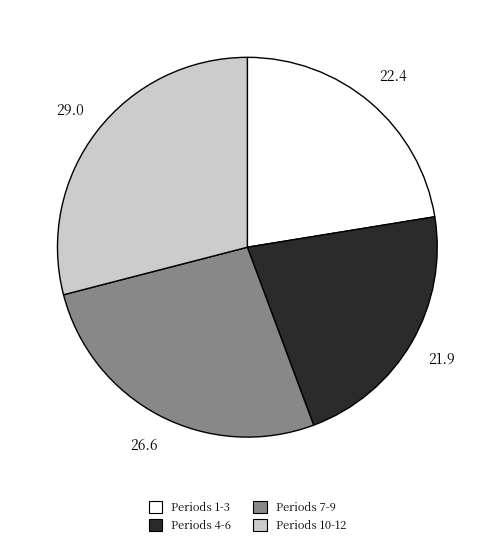

Approximately how many times larger is the value at Periods 4-6 compared to Periods 1-3?

1.0